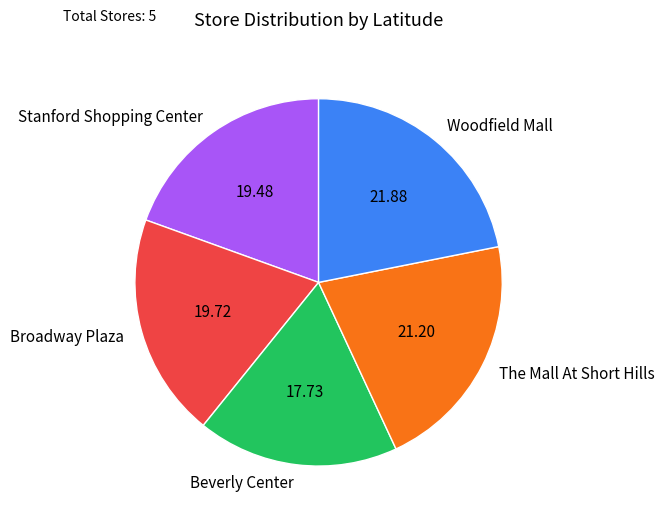

Combined, do Woodfield Mall and The Mall At Short Hills account for over 50%?

No